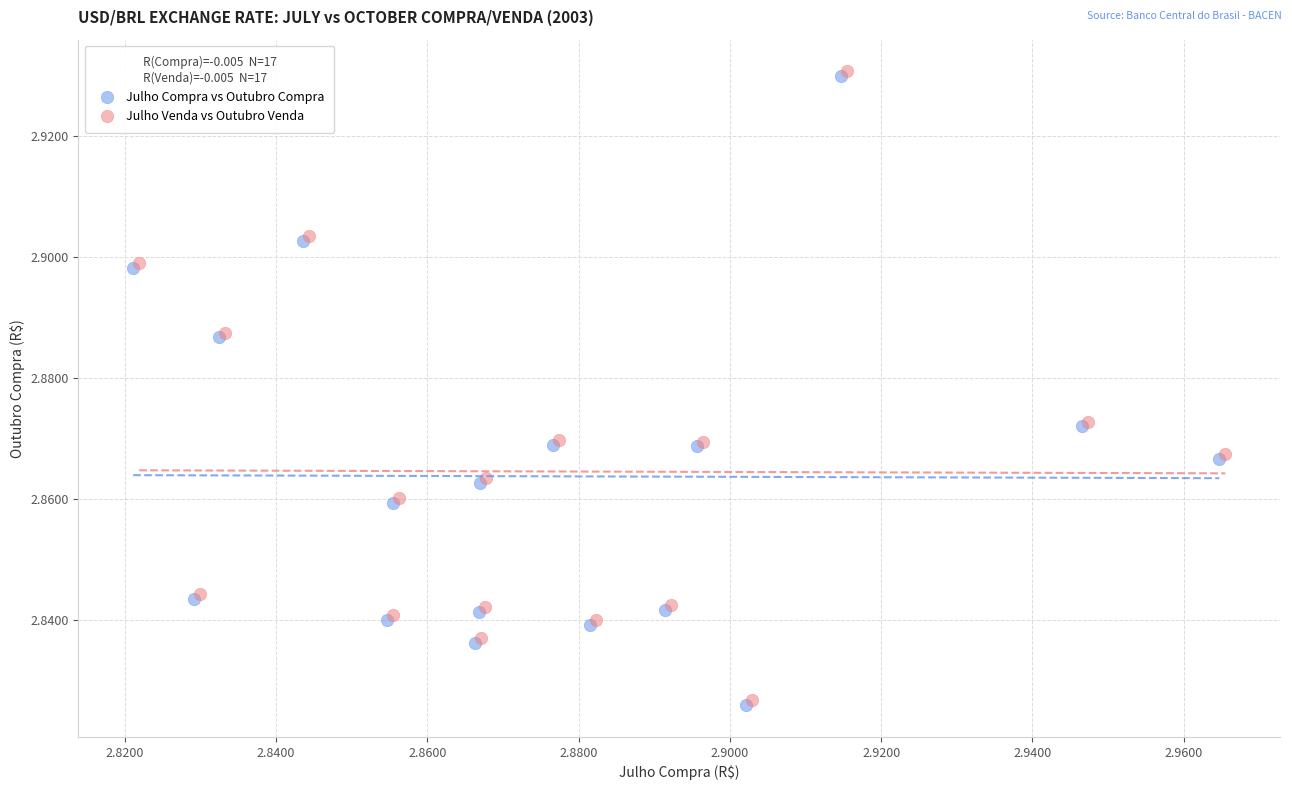

What are all the series names shown in the legend?

Julho Compra vs Outubro Compra, Julho Venda vs Outubro Venda